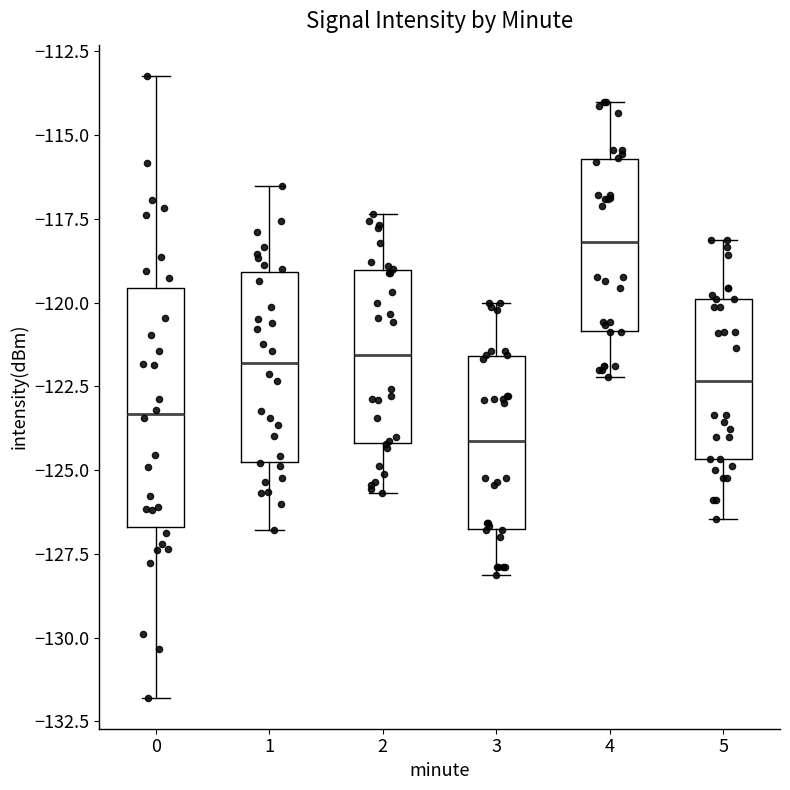

Reading left to right, read every box against the y-axis: the position of its median line, the range the box covers, and the ends of its whiskers. The values are not printed on the chart, so give them approximately, as read against the axis.

0: median -123.5, box -126.5 to -119.5, whiskers -132.0 to -113.0
1: median -122.0, box -124.5 to -119.0, whiskers -127.0 to -116.5
2: median -121.5, box -124.0 to -119.0, whiskers -125.5 to -117.5
3: median -124.0, box -127.0 to -121.5, whiskers -128.0 to -120.0
4: median -118.0, box -121.0 to -115.5, whiskers -122.0 to -114.0
5: median -122.5, box -124.5 to -120.0, whiskers -126.5 to -118.0